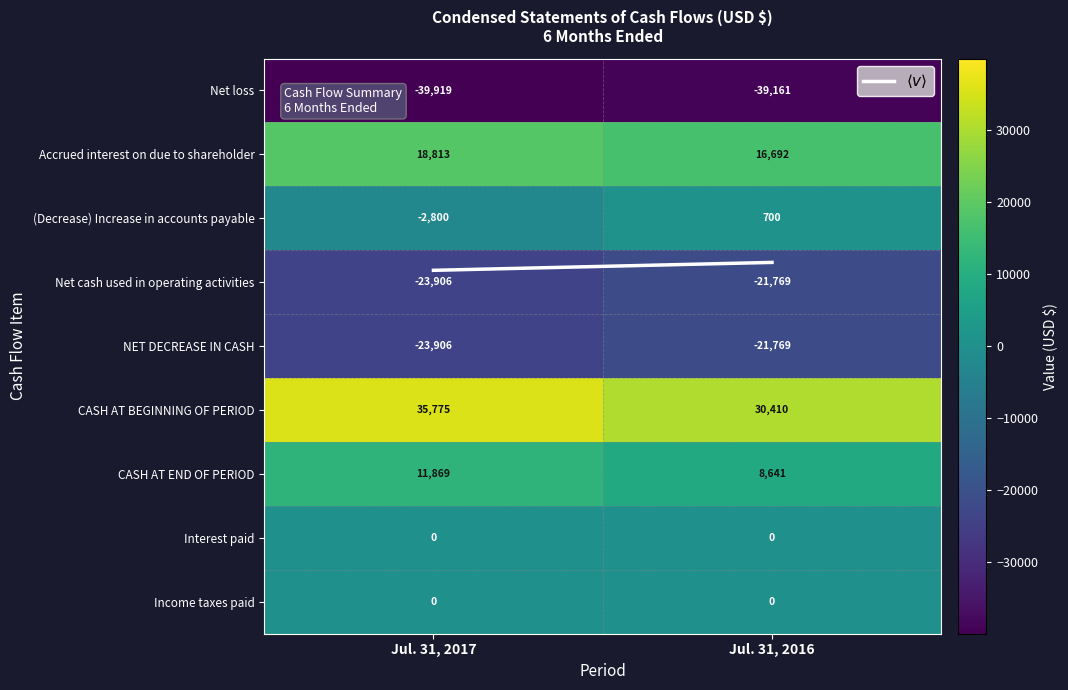

What is the sum of all Accrued interest on due to shareholder values?

35505